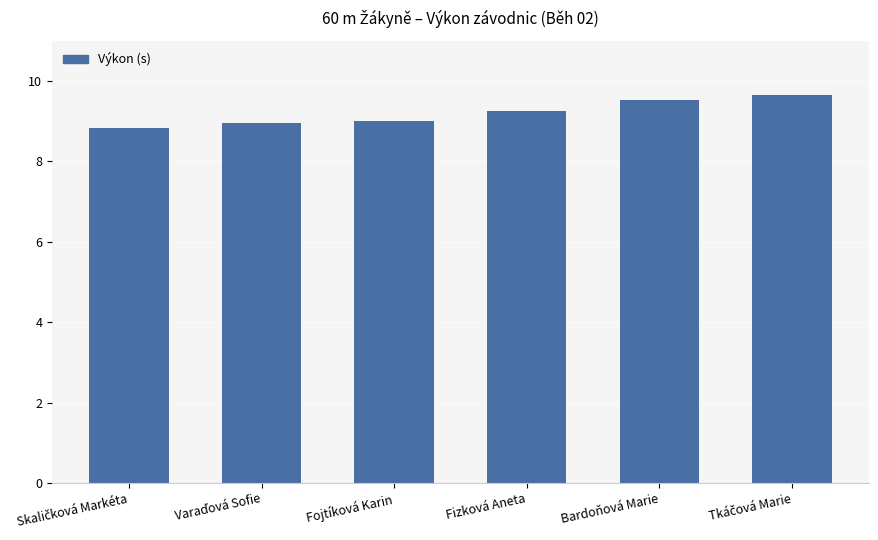

Reading left to right, extract all data points from this chart.

8.8	9.0	9.0	9.3	9.5	9.7